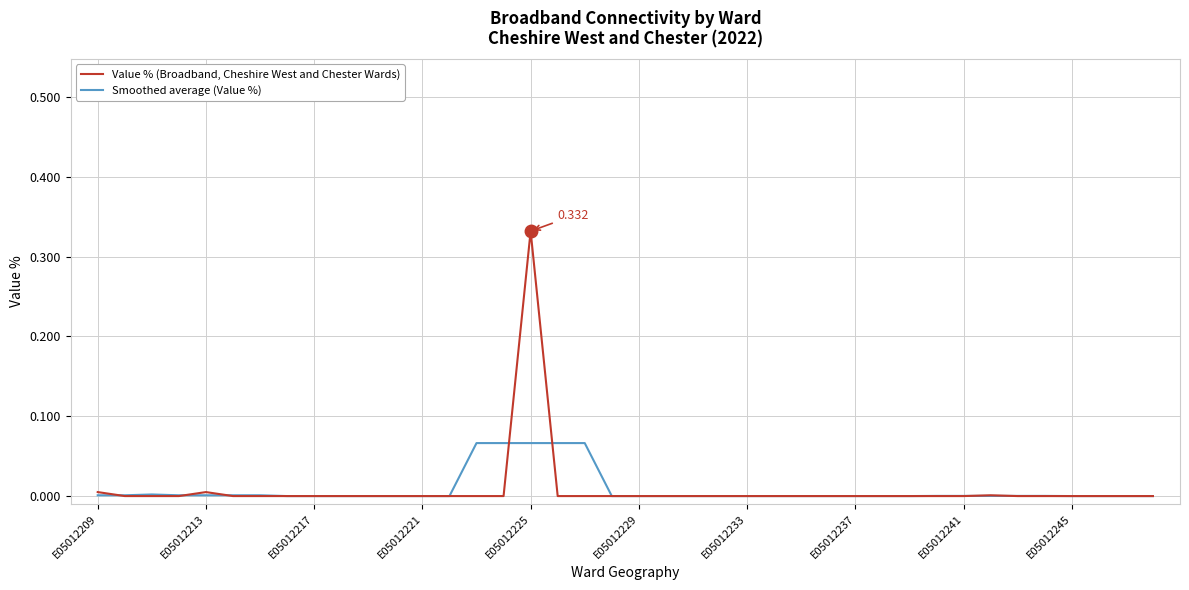

True or false: Smoothed average (Value %) and Value % (Broadband, Cheshire West and Chester Wards) intersect in this chart.

True